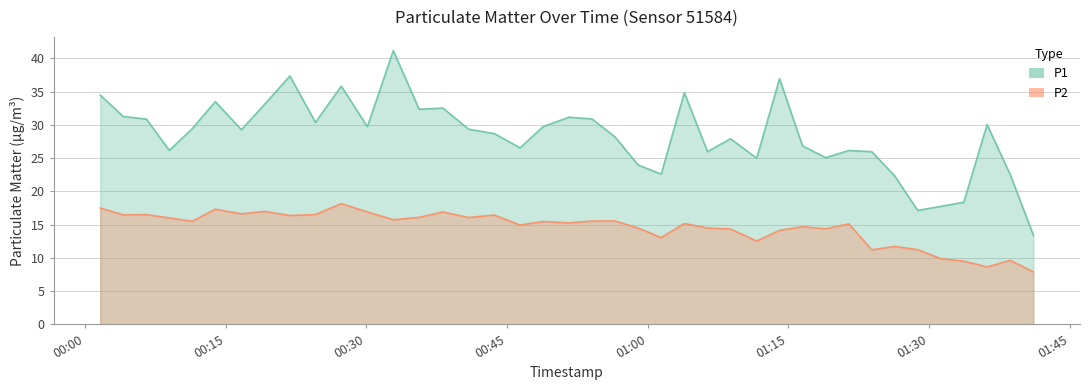

Rank the series by their average value, from highest to lowest.

P1, P2